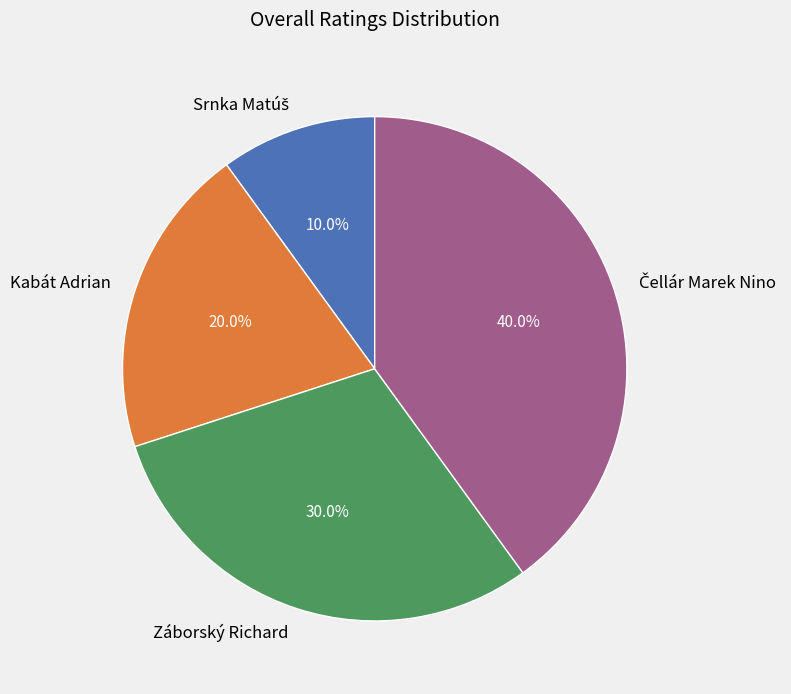

What percentage do Záborský Richard and Kabát Adrian together represent?

50.0%